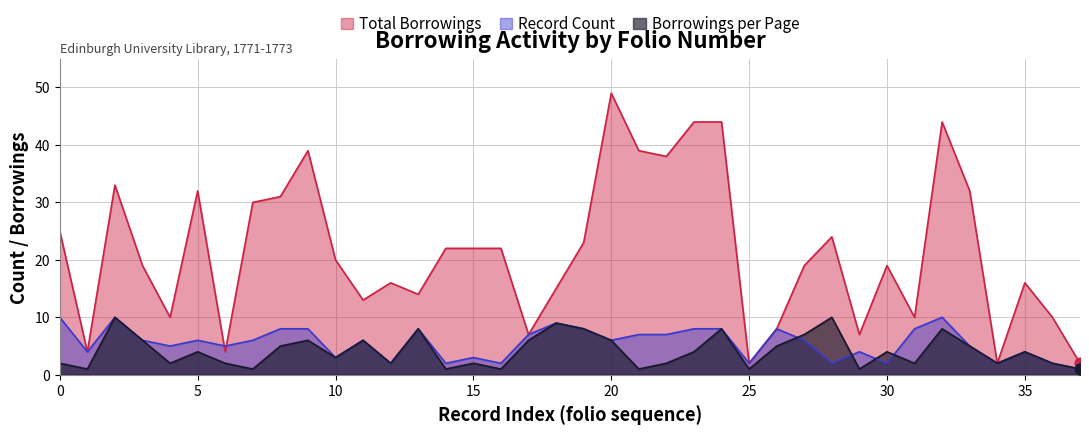

Which series reaches the minimum Y coordinate?

Borrowings per Page